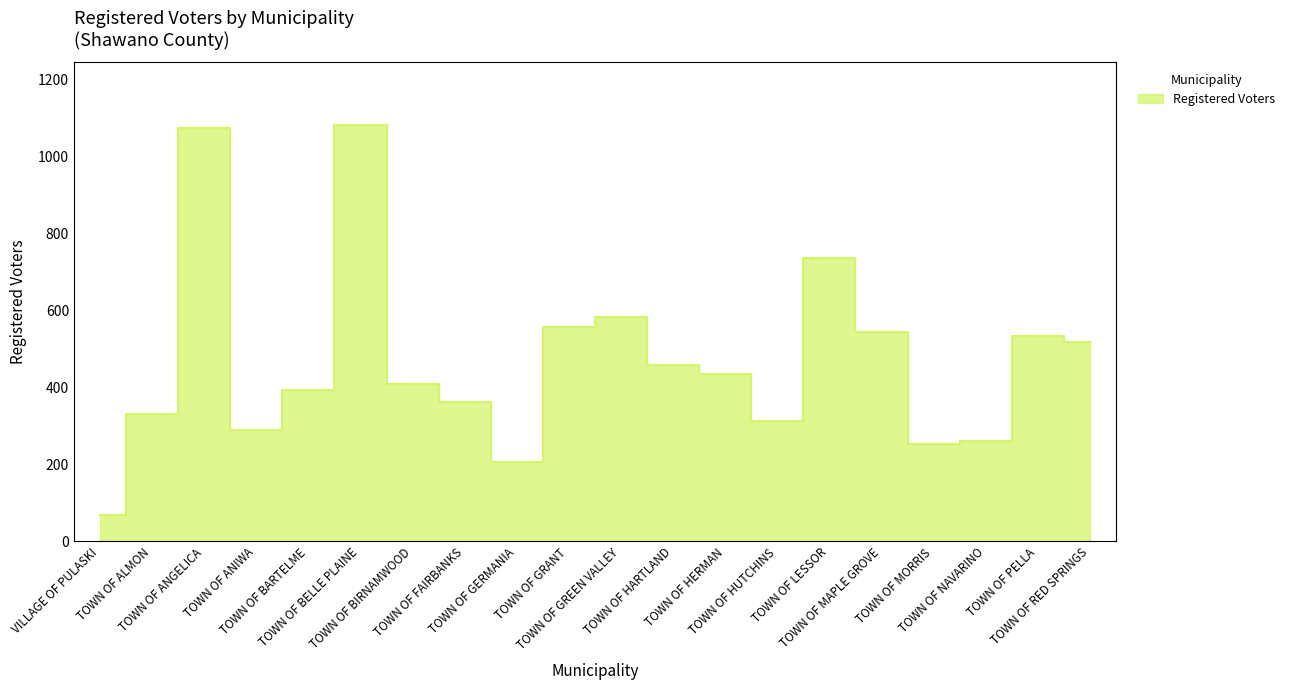

What is the change in value from TOWN OF BARTELME to TOWN OF GRANT?

+164